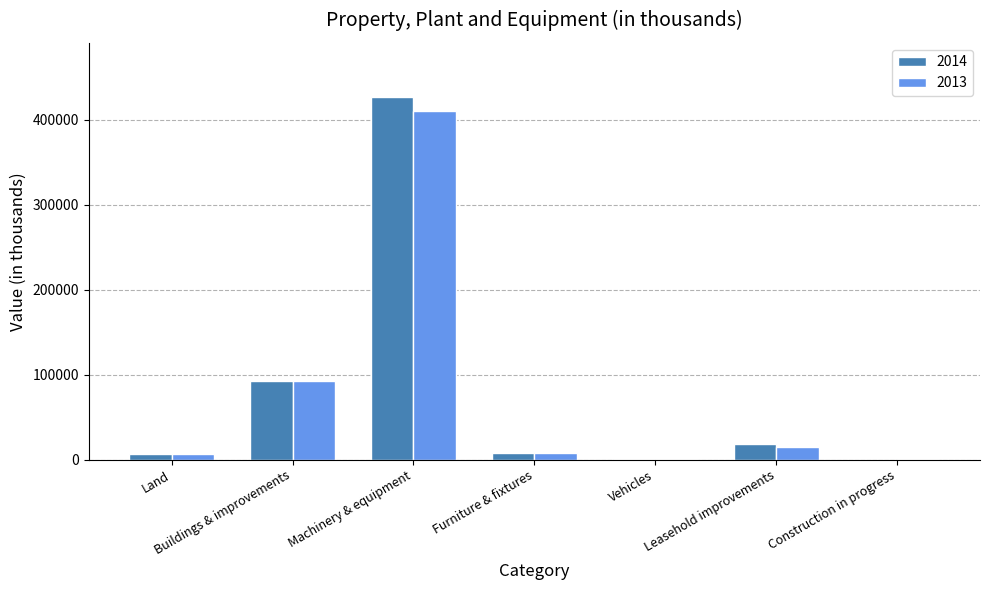

True or false: 2014 has a value of 0 at Construction in progress.

True